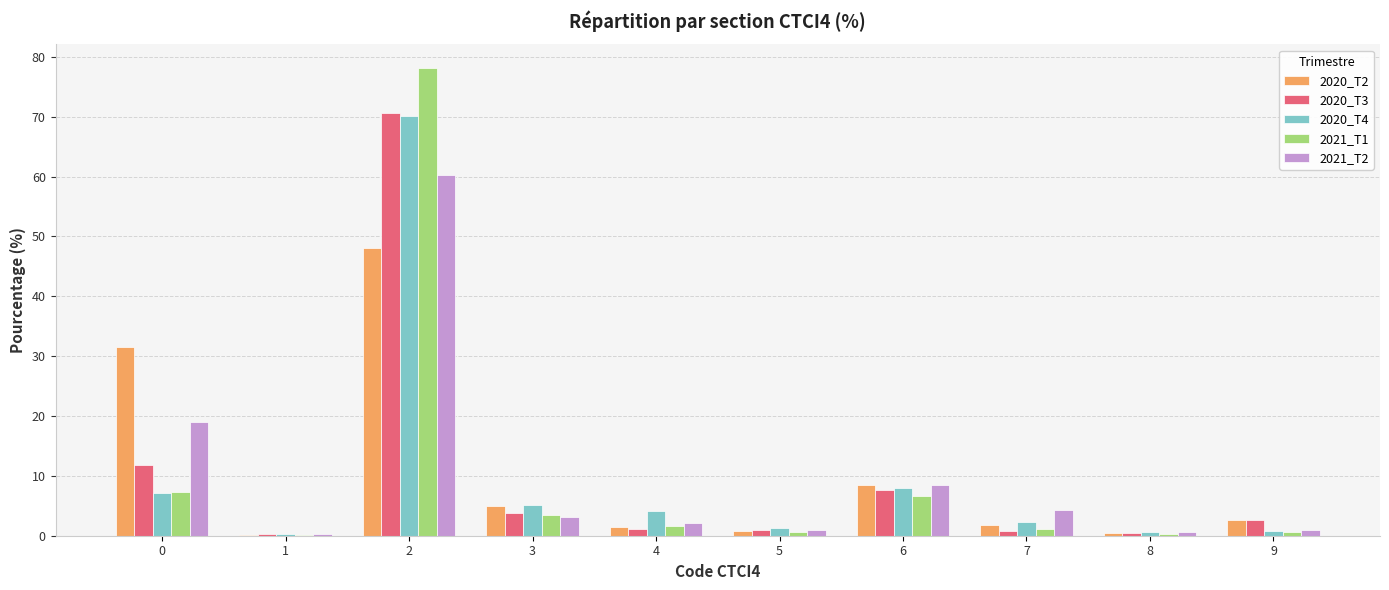

The 2021_T1 series shows 11.7 at 0. True or false?

False